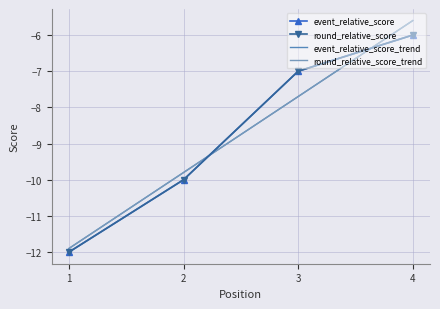

At how many categories does at least one series exceed -9?

2